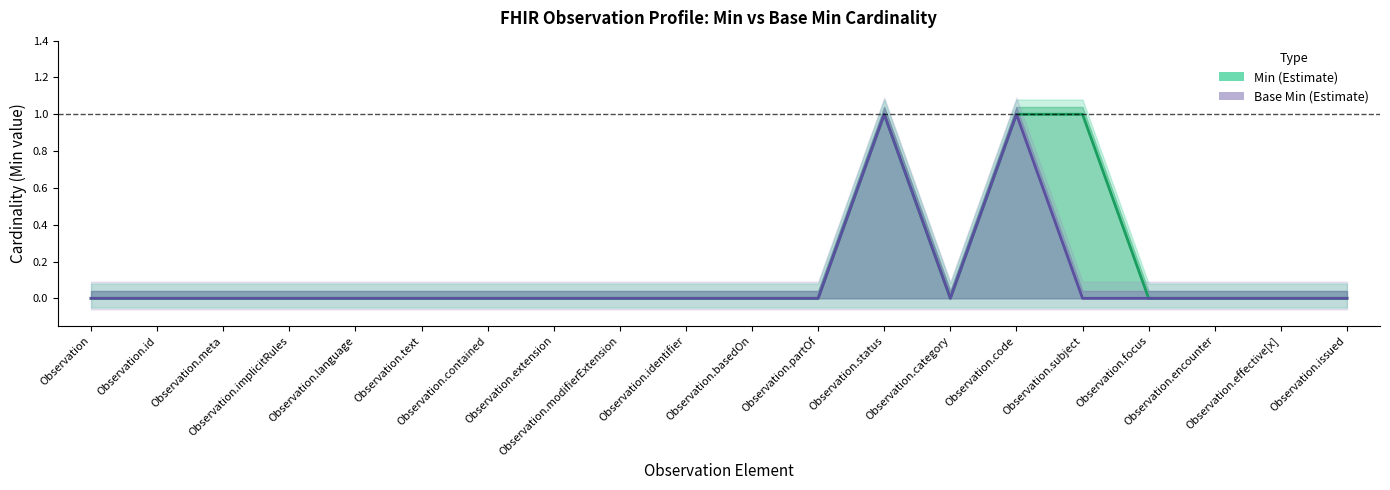

The Base Min series shows 1 at Observation. True or false?

False